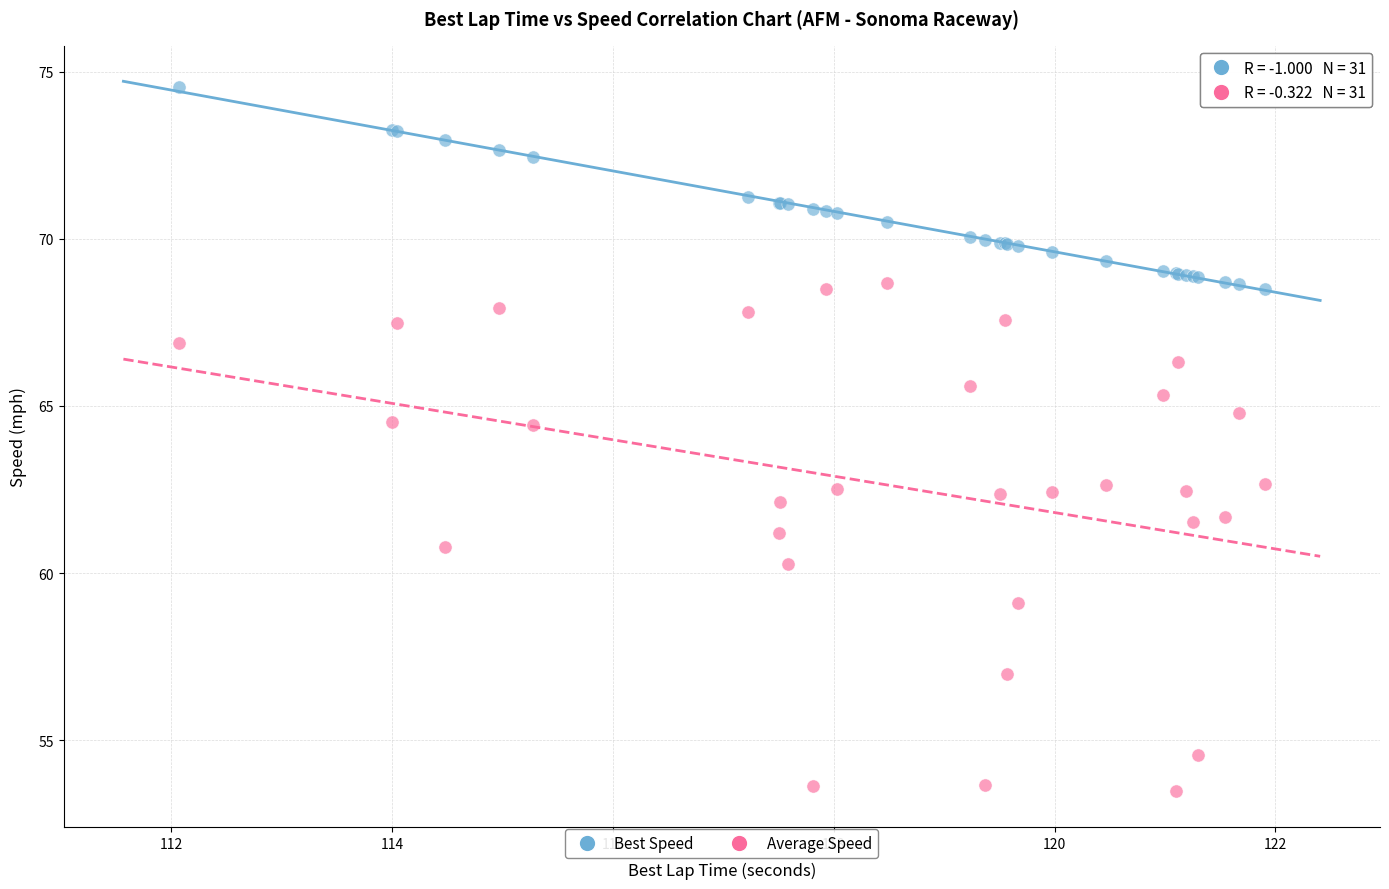

Which series reaches the maximum Y coordinate?

Best Speed